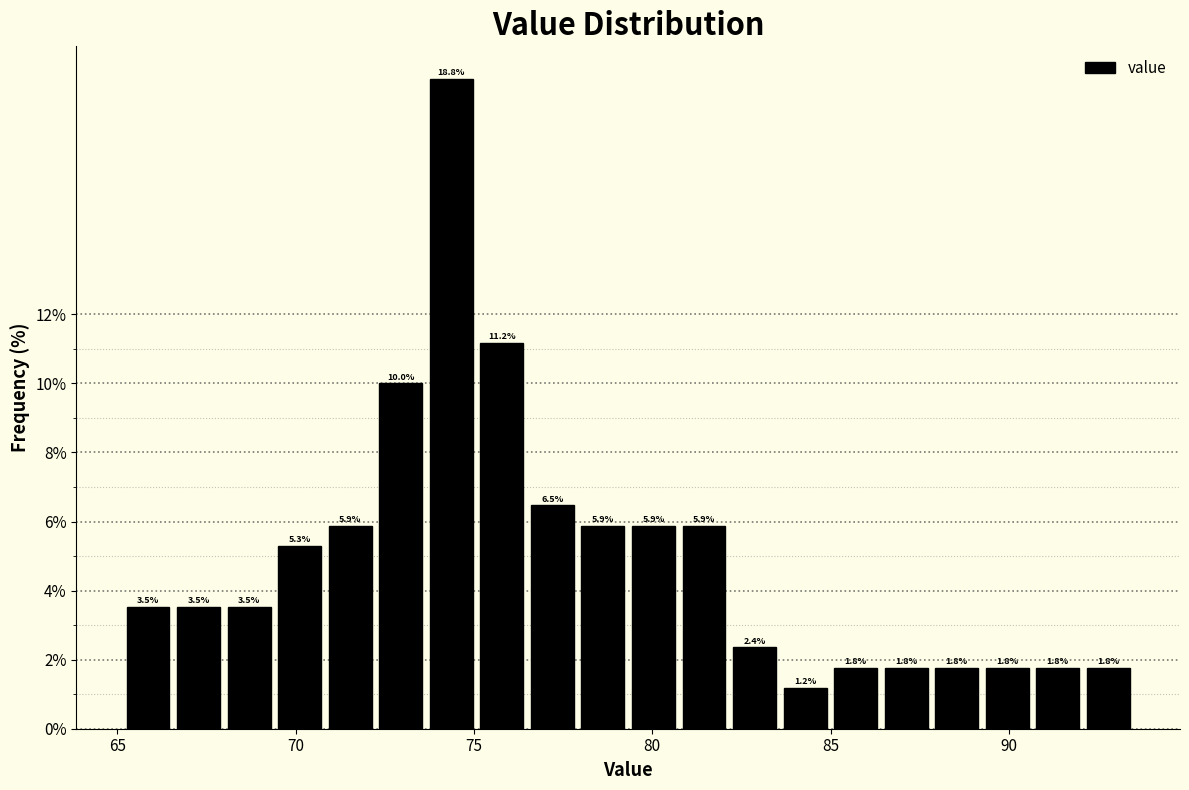

Around what value on the x-axis is the tallest bar? Give the approximate position of its centre, as read against the axis.

74.5